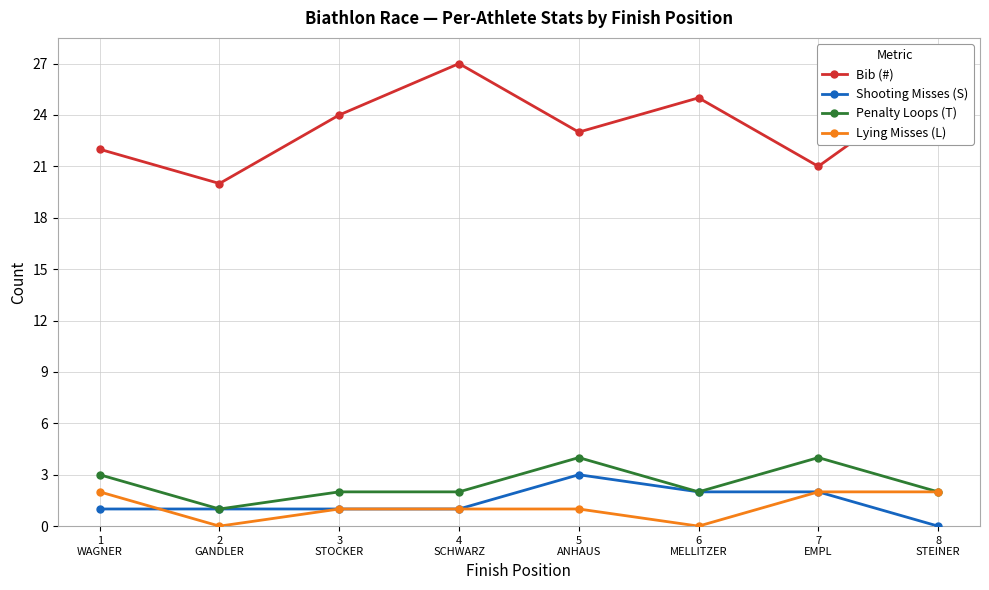

Reading left to right, what are all the values shown in this chart?

Bib (#): 22	20	24	27	23	25	21	26
Shooting Misses (S): 1	1	1	1	3	2	2	0
Penalty Loops (T): 3	1	2	2	4	2	4	2
Lying Misses (L): 2	0	1	1	1	0	2	2